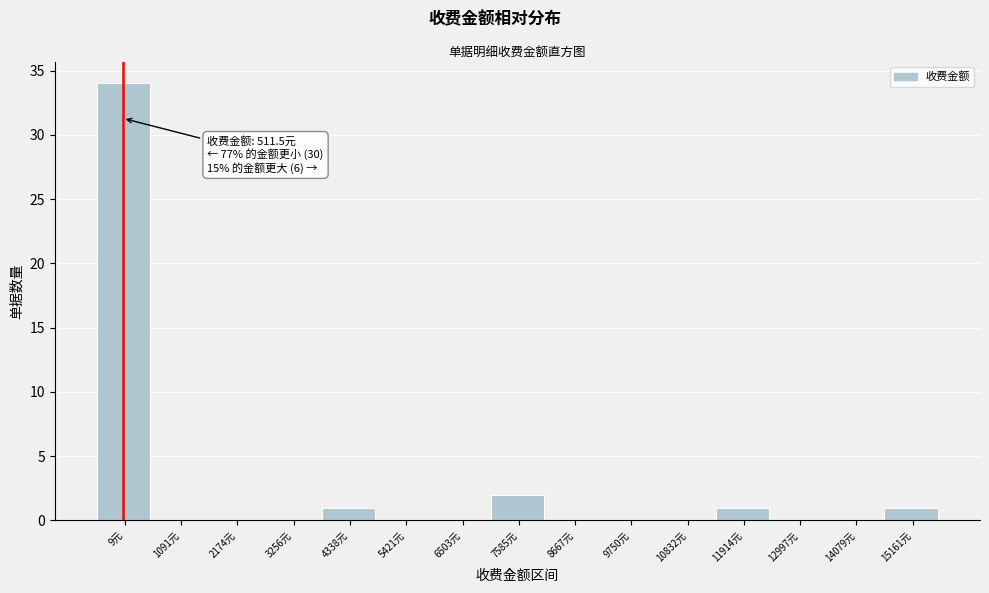

Reading left to right, extract all data points from this chart.

9元=34	1091元=0	2174元=0	3256元=0	4338元=1	5421元=0	6503元=0	7585元=2	8667元=0	9750元=0	10832元=0	11914元=1	12997元=0	14079元=0	15161元=1